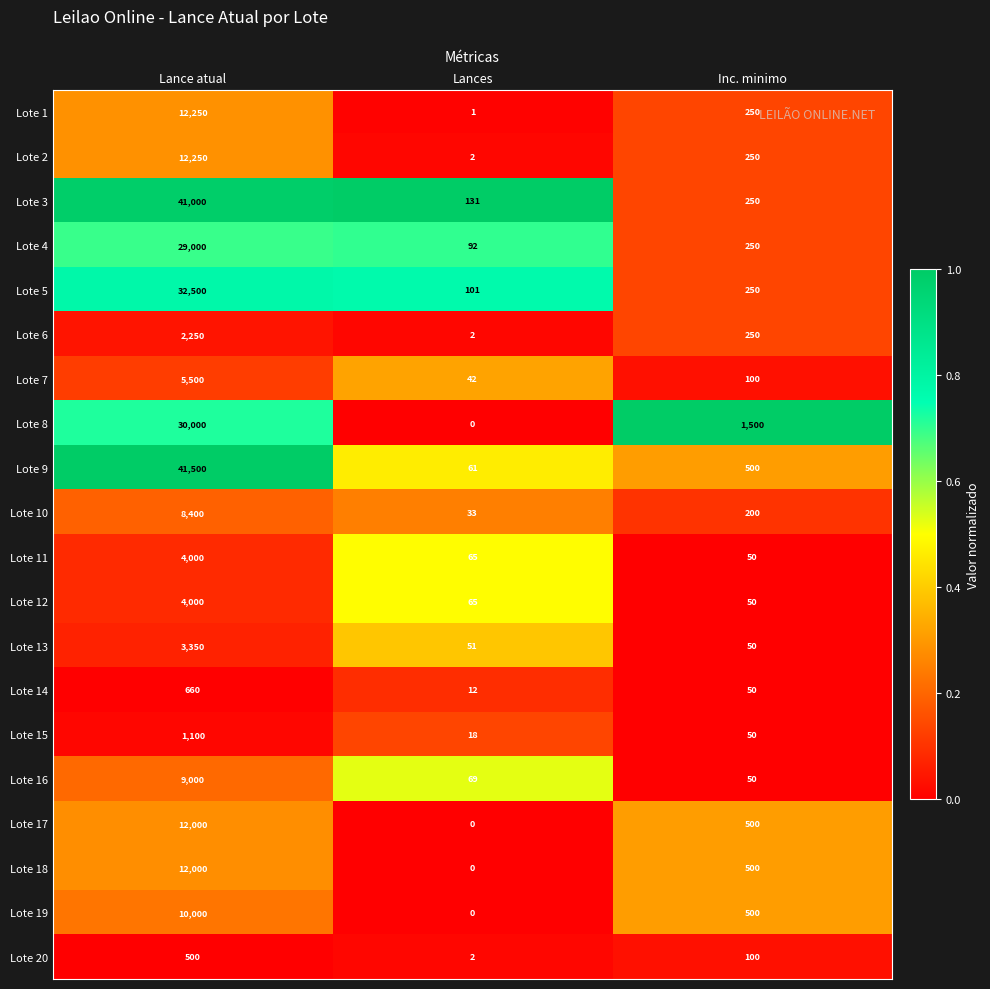

What is the sum of all Lote 6 values?

2502